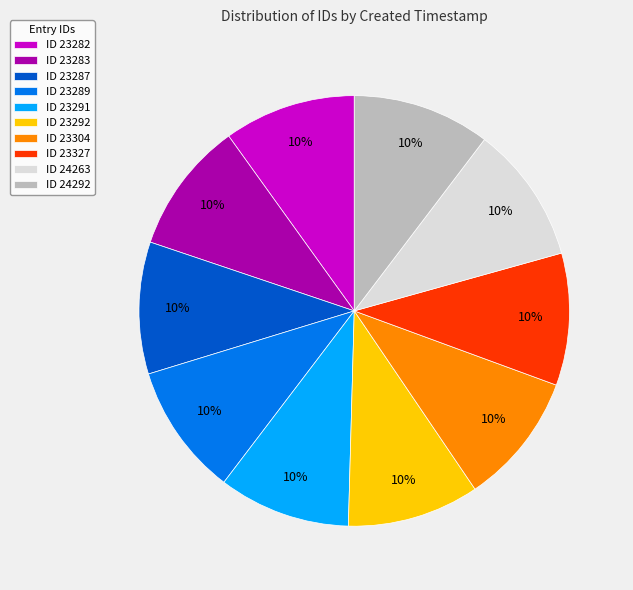

Approximately how many times larger is the value at ID 23282 compared to ID 23283?

1.0